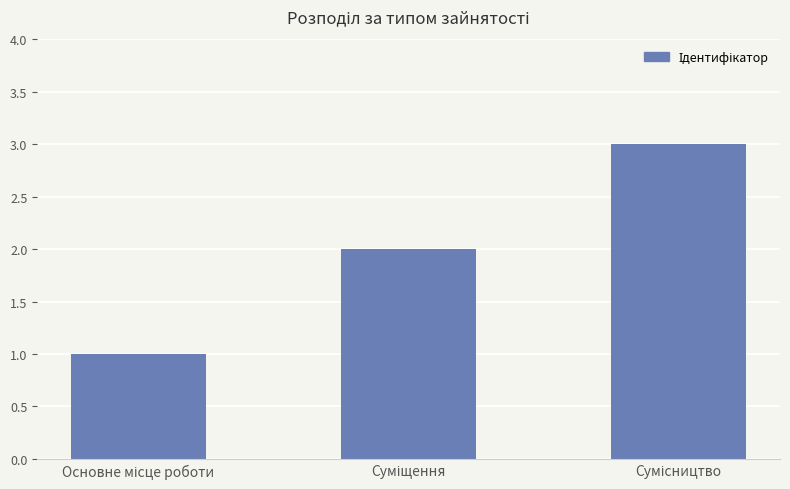

What is the greatest value displayed?

3